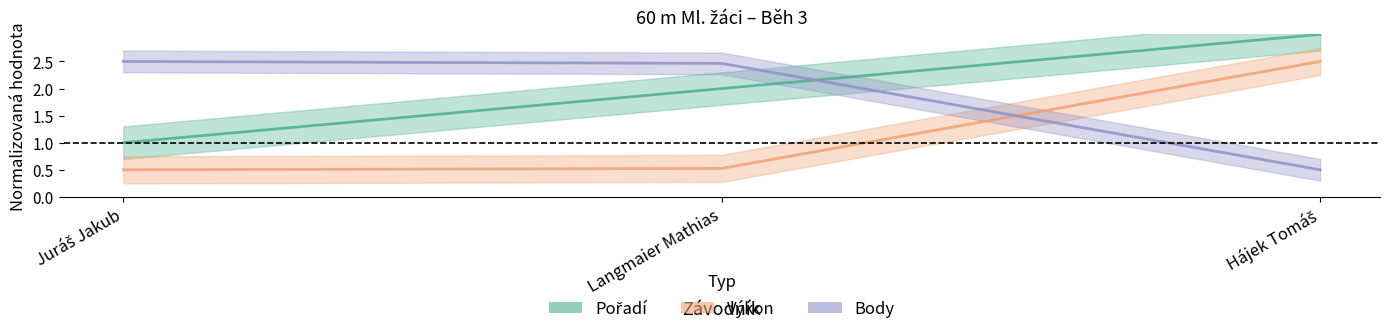

What position from the left is Hájek Tomáš?

3